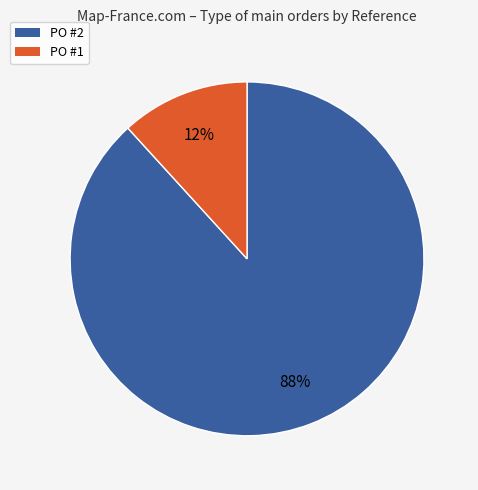

Between PO #1 and PO #2, which is larger?

PO #2